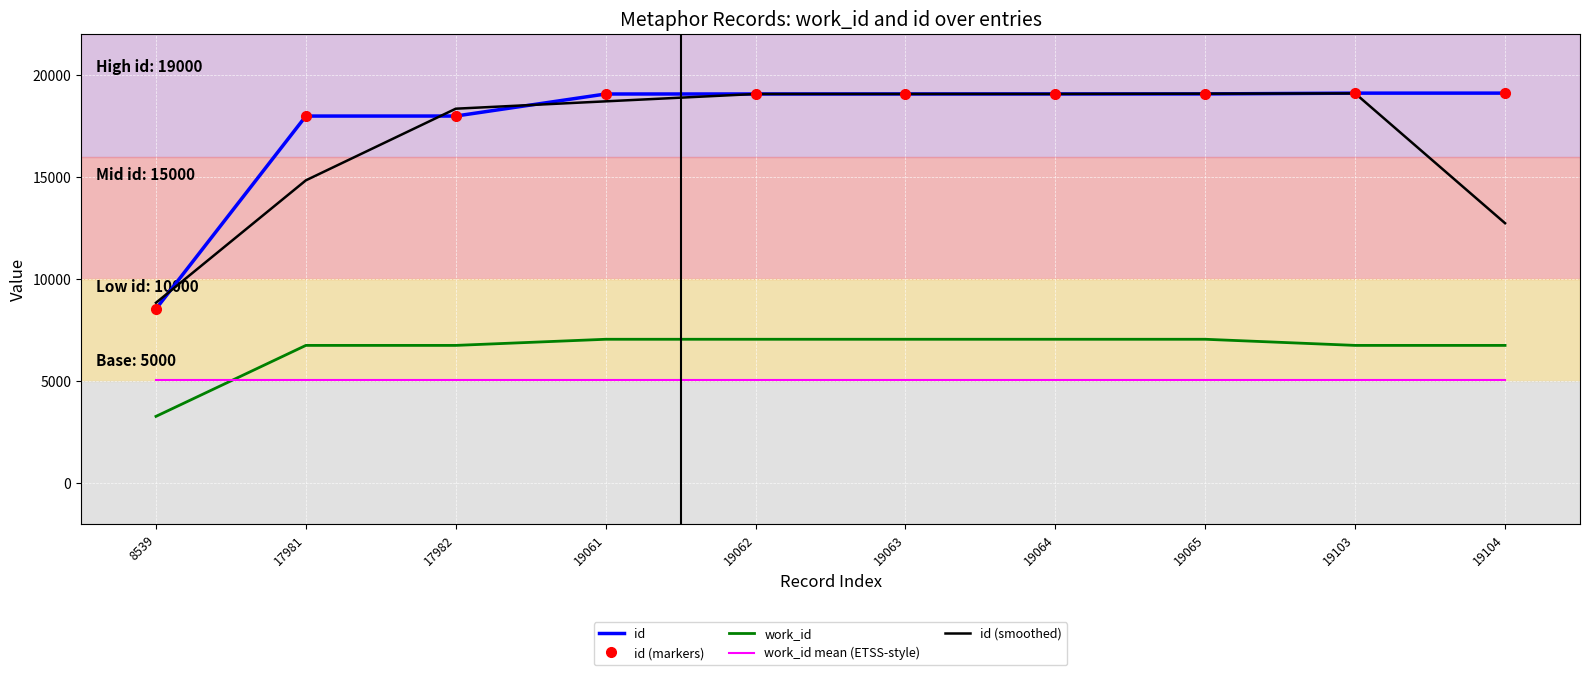

True or false: id has a value of 28686.5 at 19065.

False